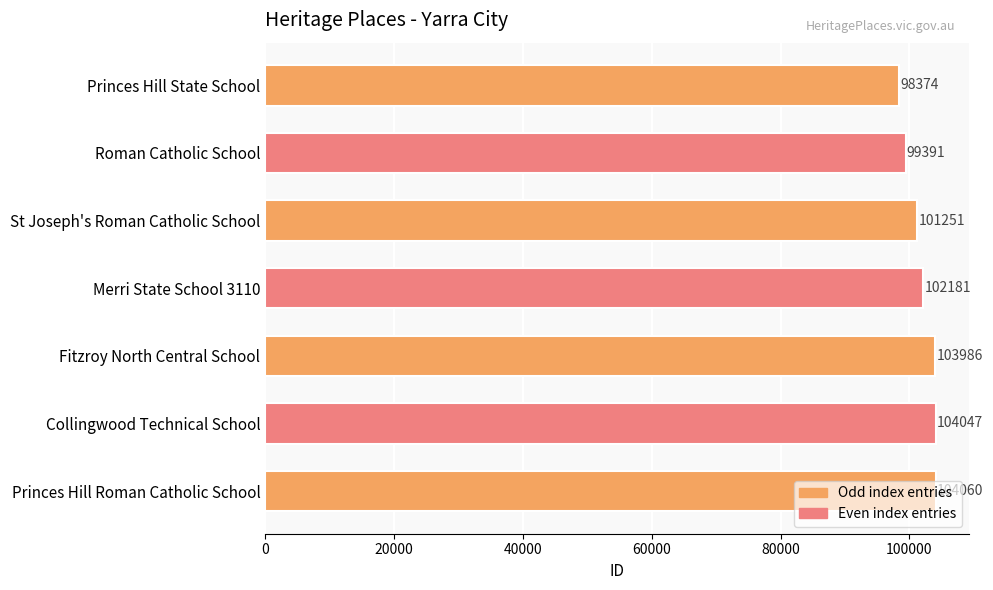

What is the difference between the second highest and second lowest values?

4656